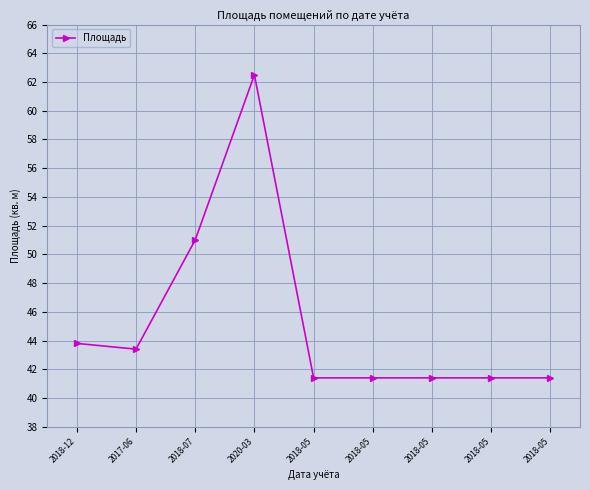

Rank the categories by value from lowest to highest.

2018-05, 2018-05, 2018-05, 2018-05, 2018-05, 2017-06, 2018-12, 2018-07, 2020-03